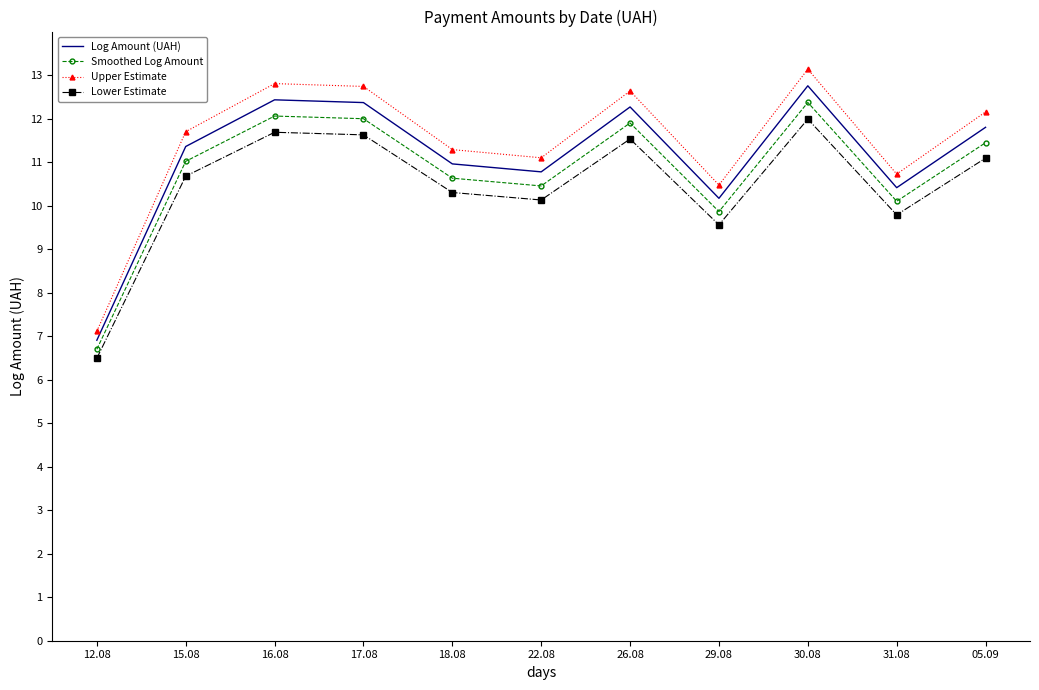

Rank the series at 29.08 from highest to lowest value.

Upper Estimate, Log Amount (UAH), Smoothed Log Amount, Lower Estimate